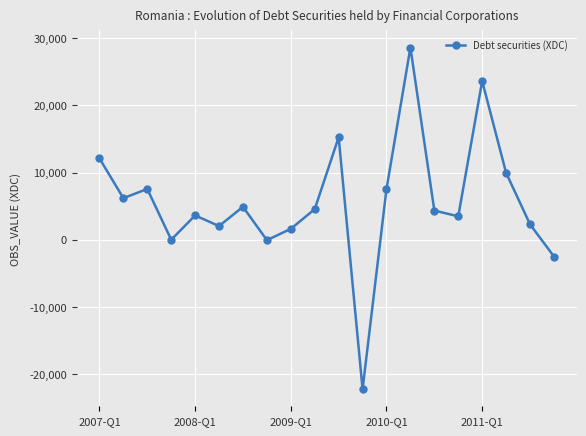

How many lines are shown in the chart?

1